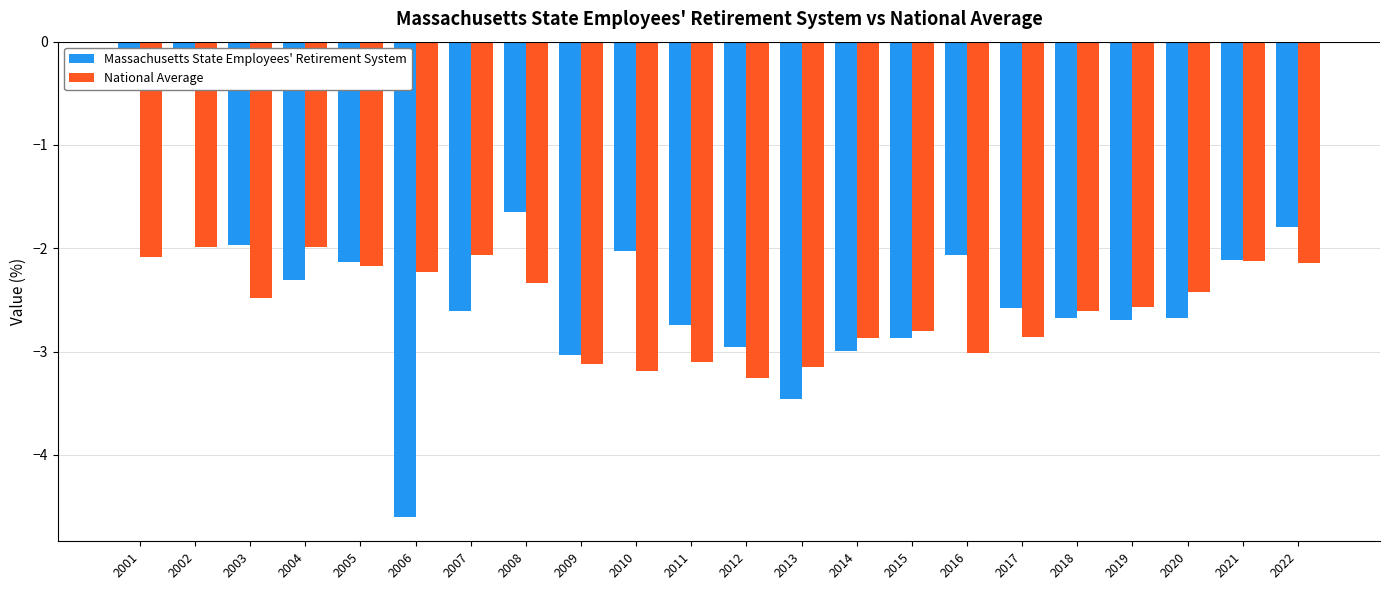

List the series in order of their peak value, highest first.

Massachusetts State Employees' Retirement System, National Average